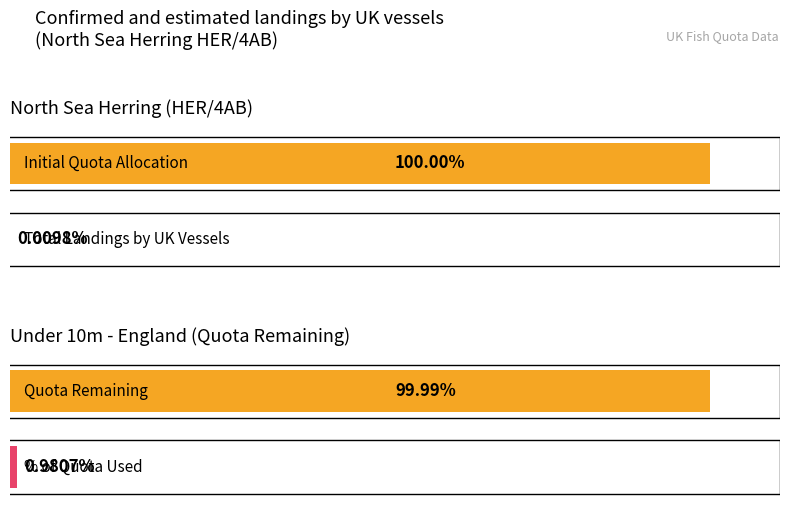

Is it true that Total landings by UK vessels equals 0.1 at Under 10m - Wales?

False